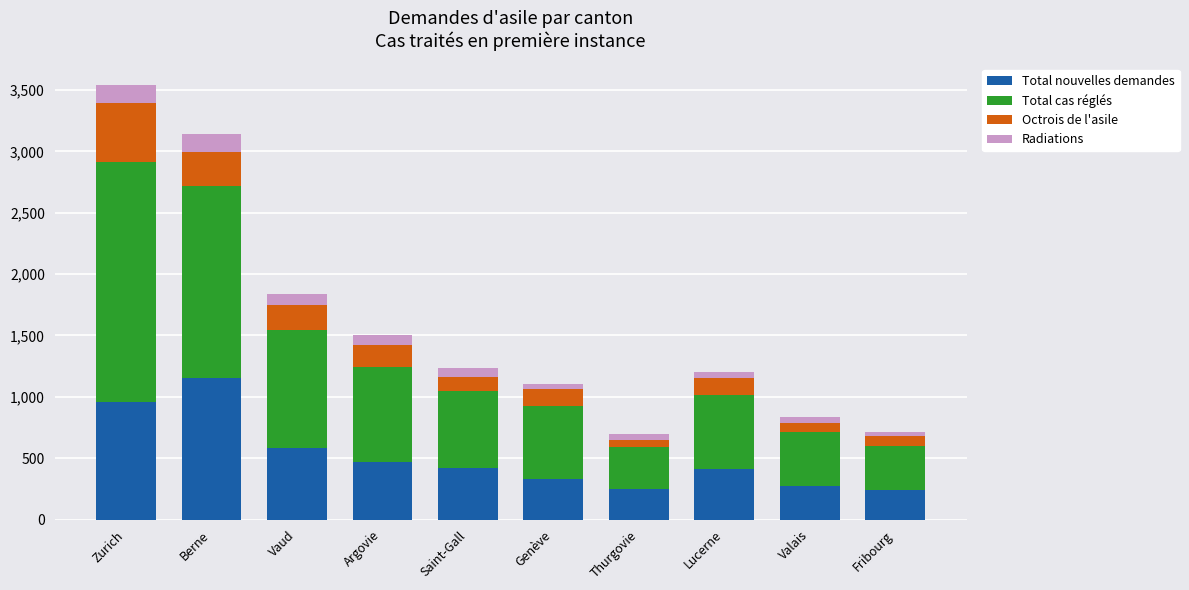

At which label is Total nouvelles demandes closest to 700?

Vaud